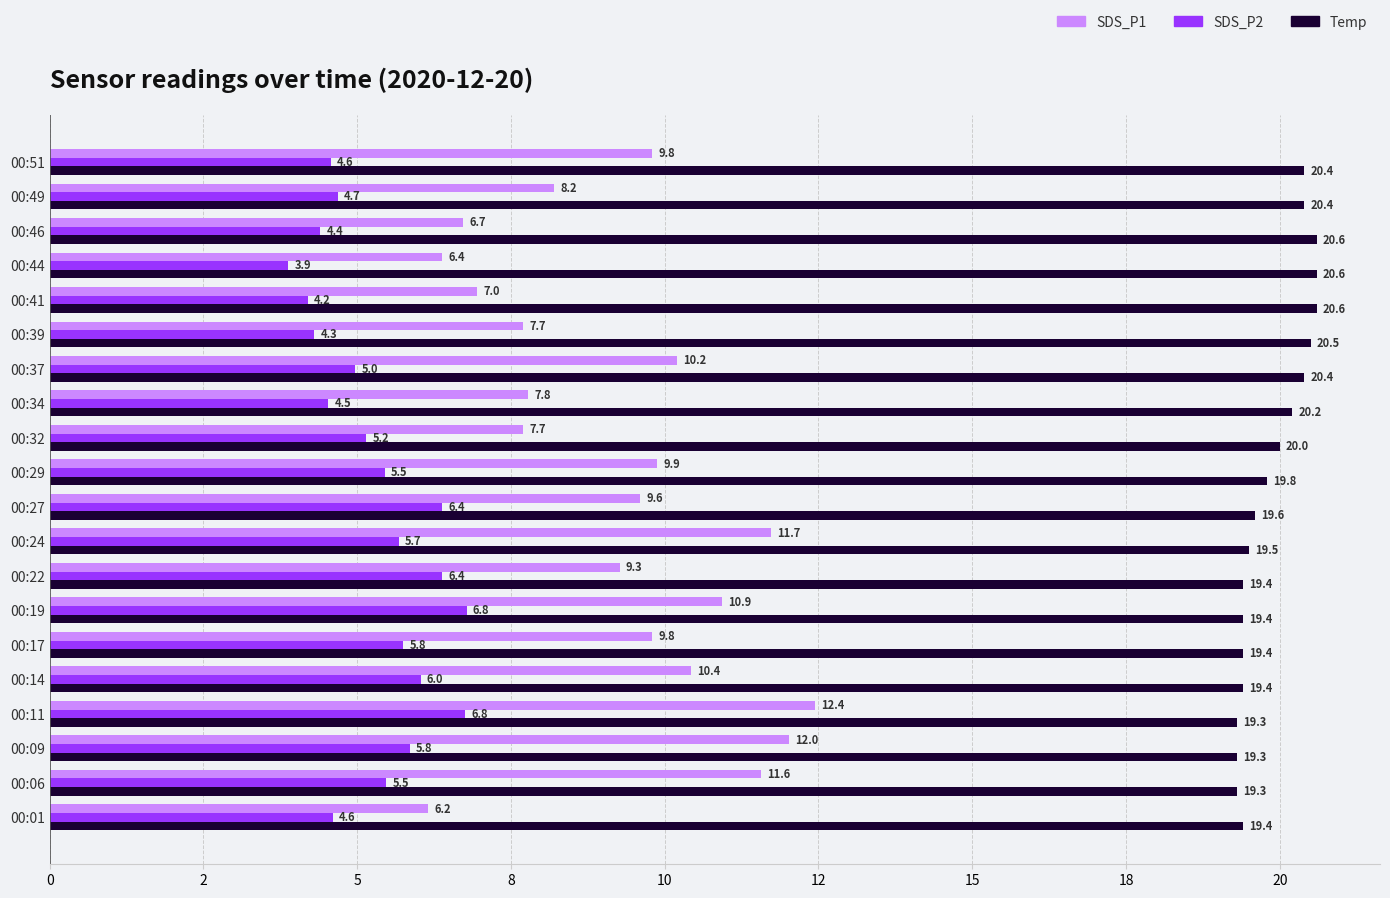

Which series has the widest spread of values?

SDS_P1